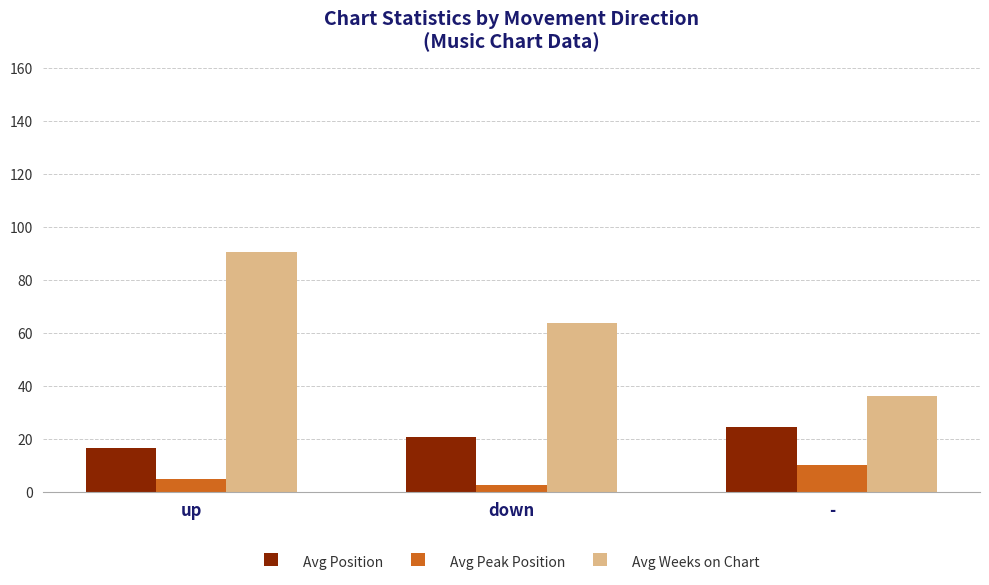

What is the total value across all series at down?

87.5